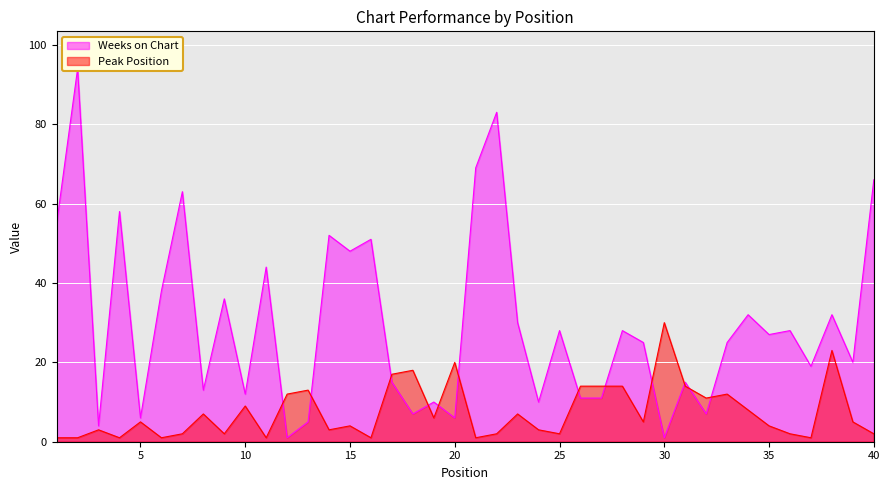

True or false: Peak Position has more than 2 points higher than both neighbors.

True